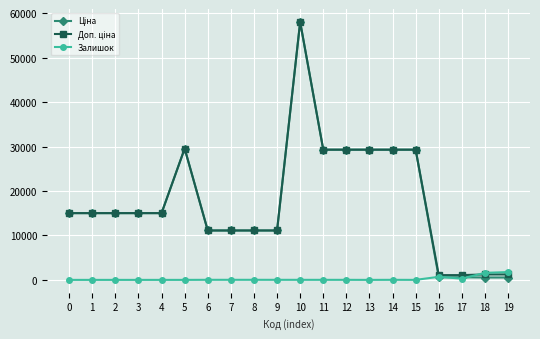

At which category is the sum across all series the highest?

10